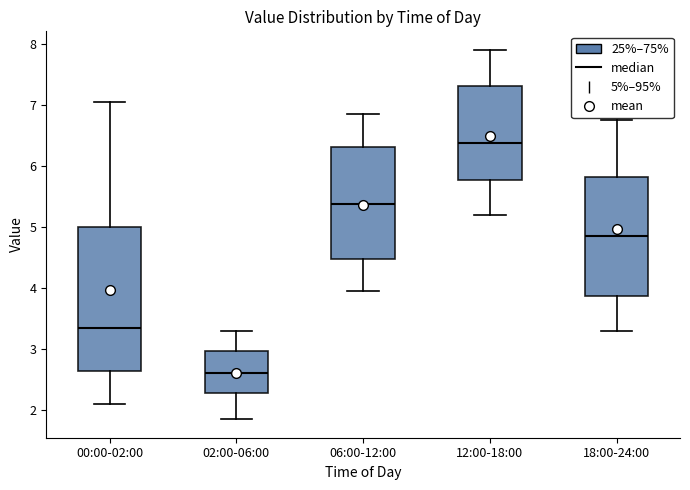

Reading left to right, read every box against the y-axis: the position of its median line, the range the box covers, and the ends of its whiskers. The values are not printed on the chart, so give them approximately, as read against the axis.

00:00-02:00: median 3.3, box 2.6 to 5.0, whiskers 2.1 to 7.1
02:00-06:00: median 2.6, box 2.3 to 3.0, whiskers 1.9 to 3.3
06:00-12:00: median 5.4, box 4.5 to 6.3, whiskers 4.0 to 6.9
12:00-18:00: median 6.4, box 5.8 to 7.3, whiskers 5.2 to 7.9
18:00-24:00: median 4.9, box 3.9 to 5.8, whiskers 3.3 to 6.8